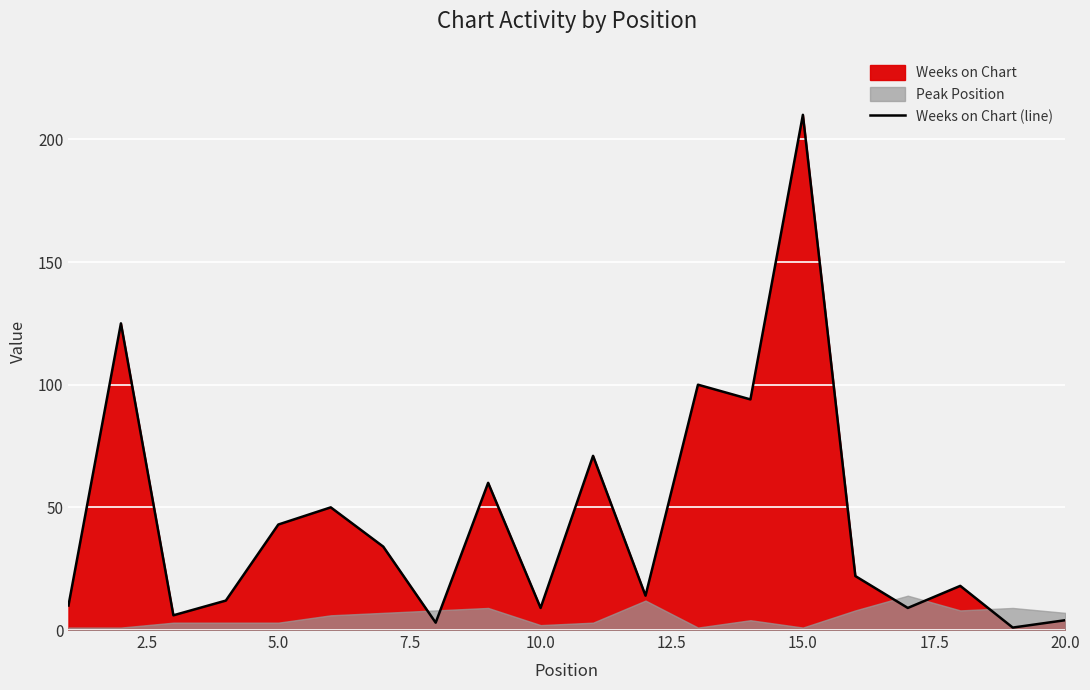

What is the maximum value shown in the chart?

210